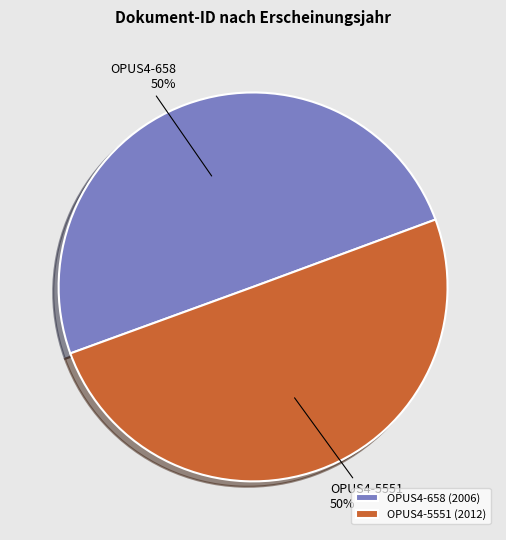

What percentage is the OPUS4-658 slice, to the nearest percent?

50%